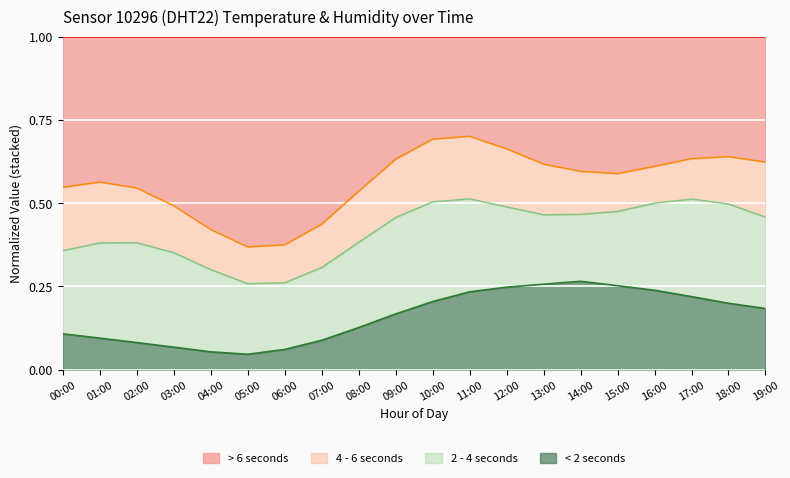

What is the difference between the values at 12:00 and 05:00?

0.2